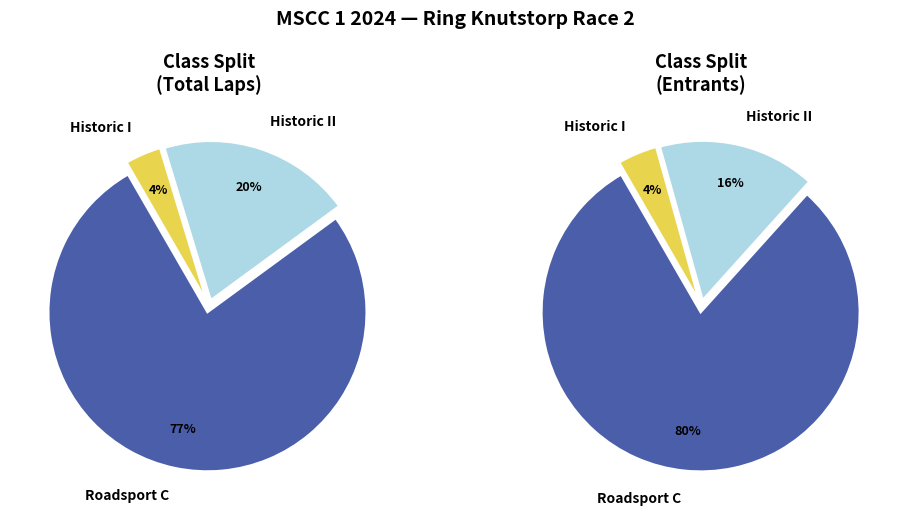

Is there any slice that represents more than half of the pie?

Yes